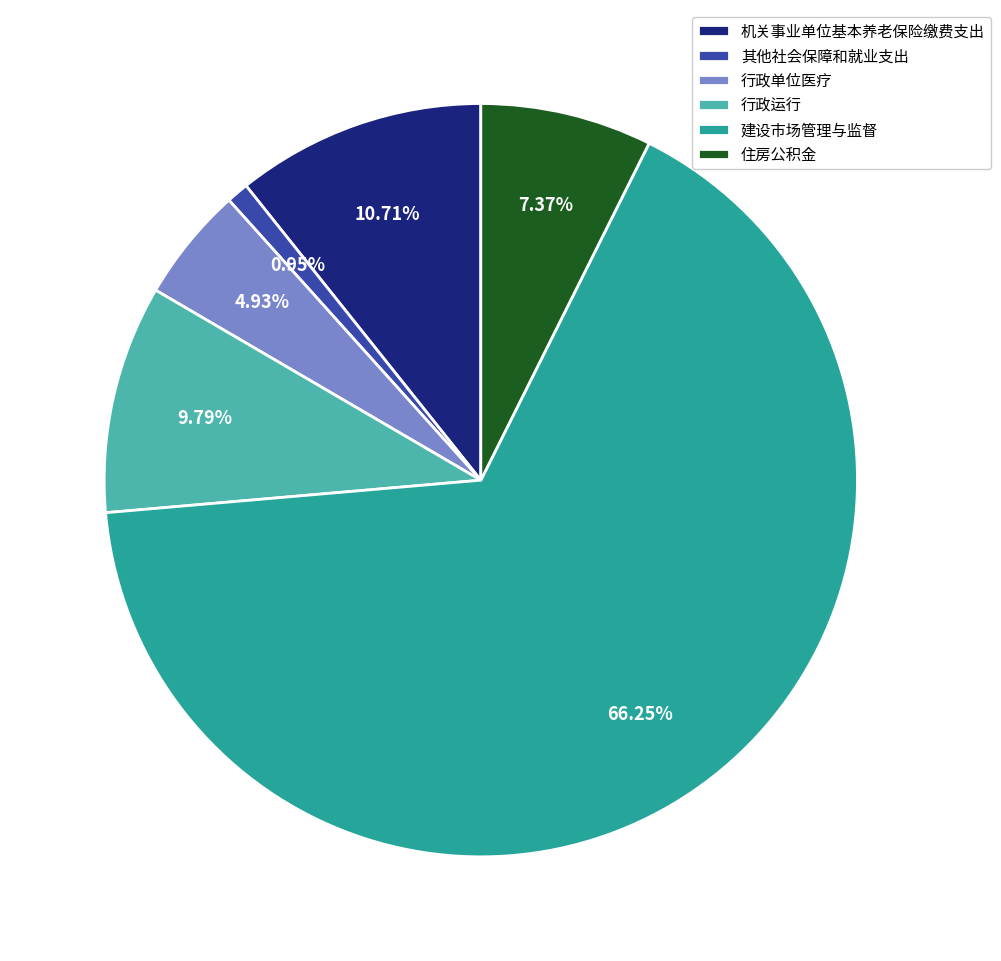

The 其他社会保障和就业支出 slice represents 1% of the pie. True or false?

True